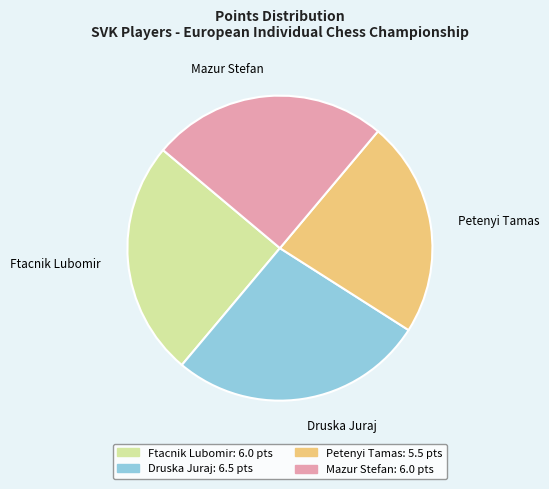

True or false: Mazur Stefan accounts for 10% of the total.

False